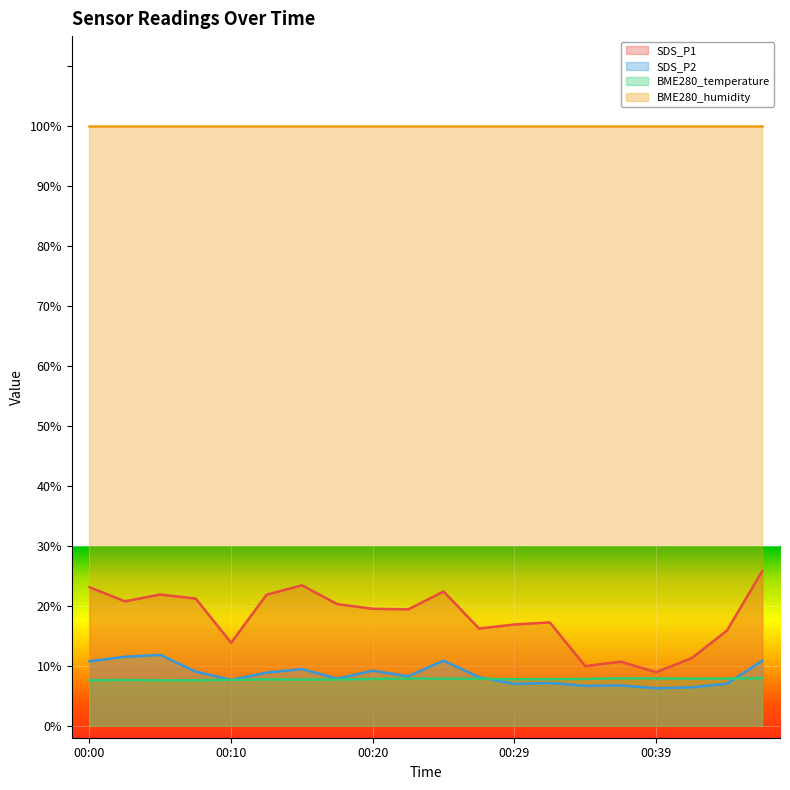

True or false: BME280_temperature has a value of 2.3 at 00:20.

False